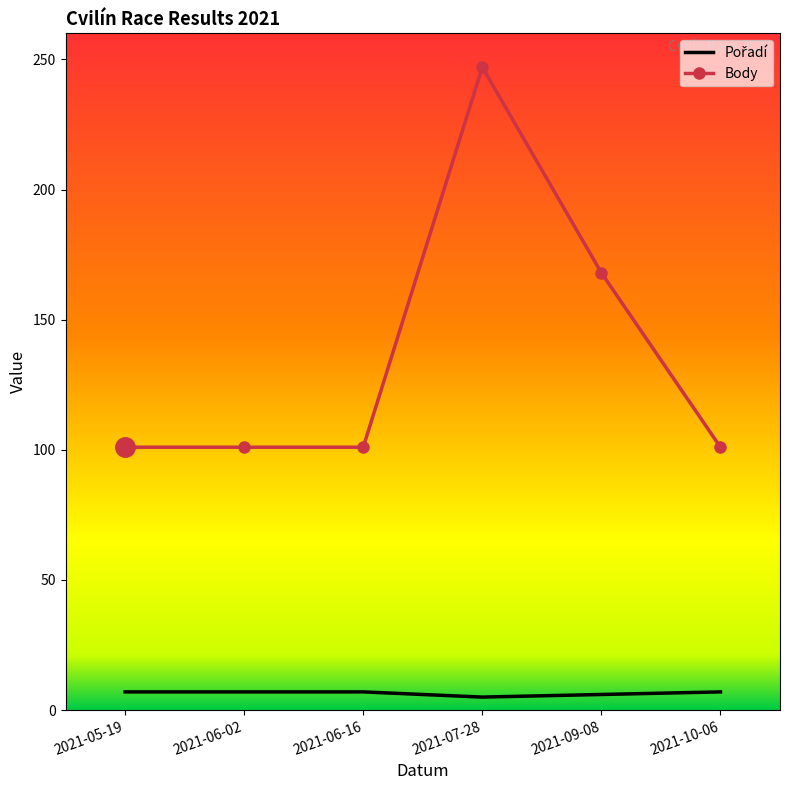

The value of Body at 2021-06-16 is 101. True or false?

True